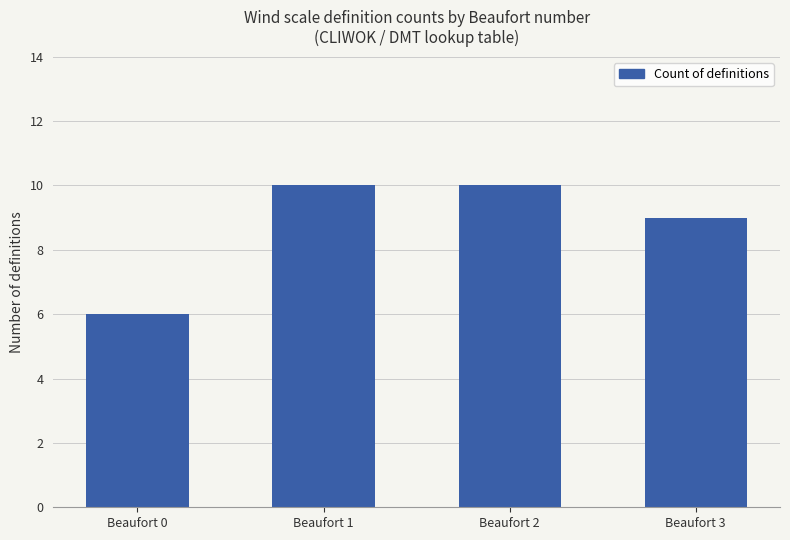

What is the difference between the values at Beaufort 3 and Beaufort 1?

1